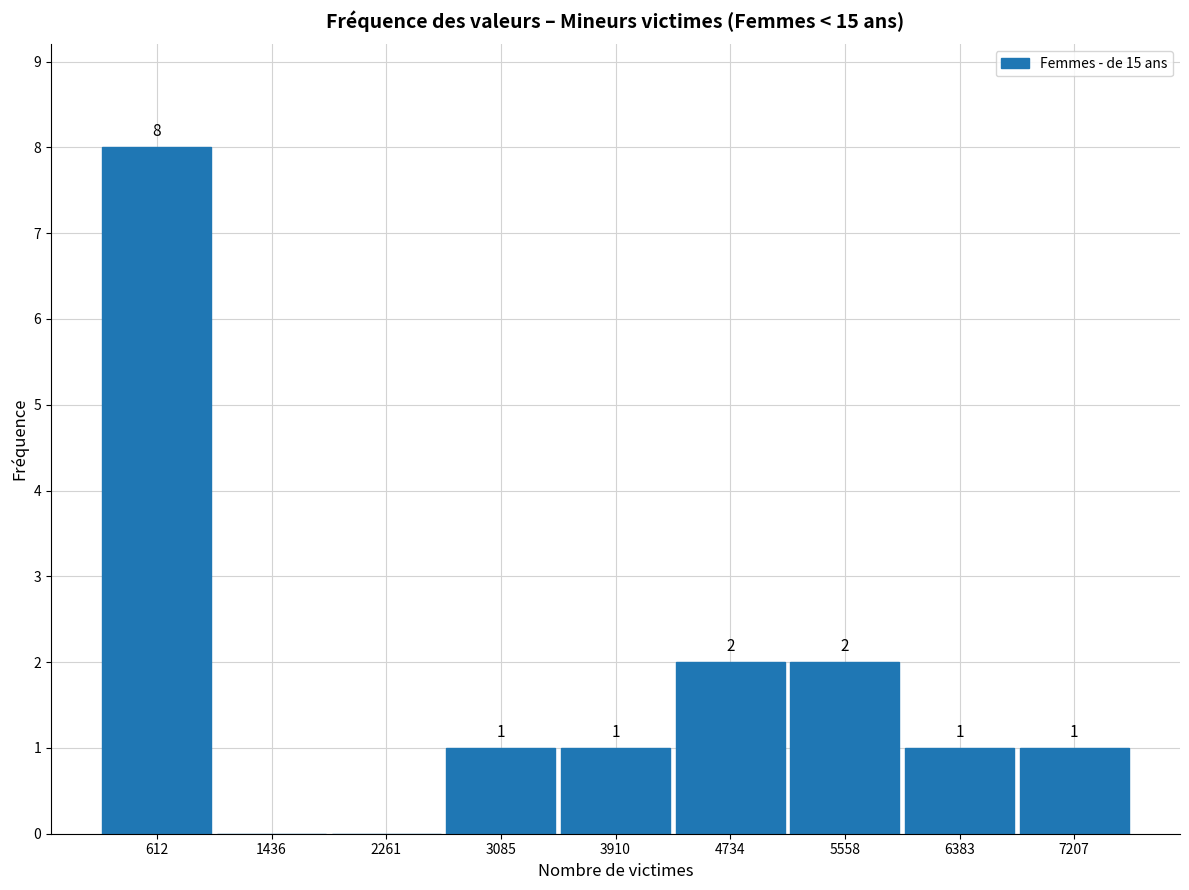

Over which range of the x-axis is the bar tallest?

200 to 1000